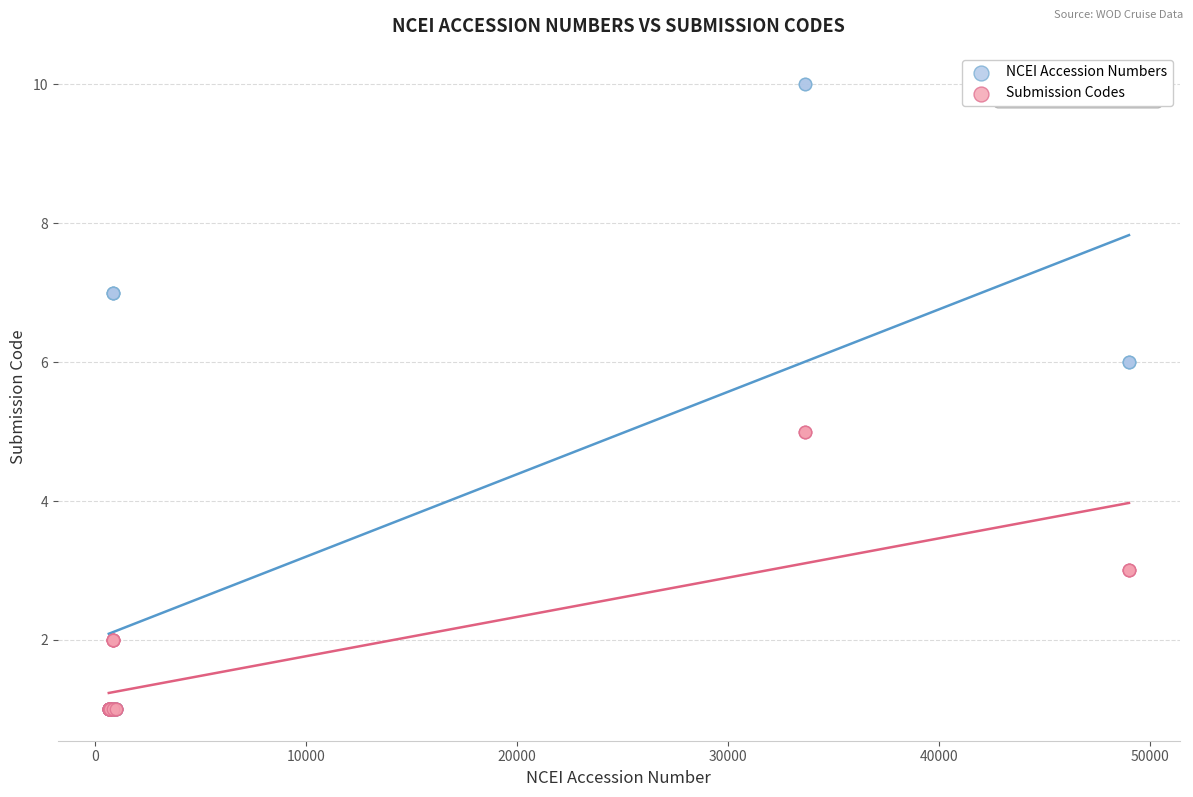

Which series reaches the maximum Y coordinate?

NCEI Accession Numbers